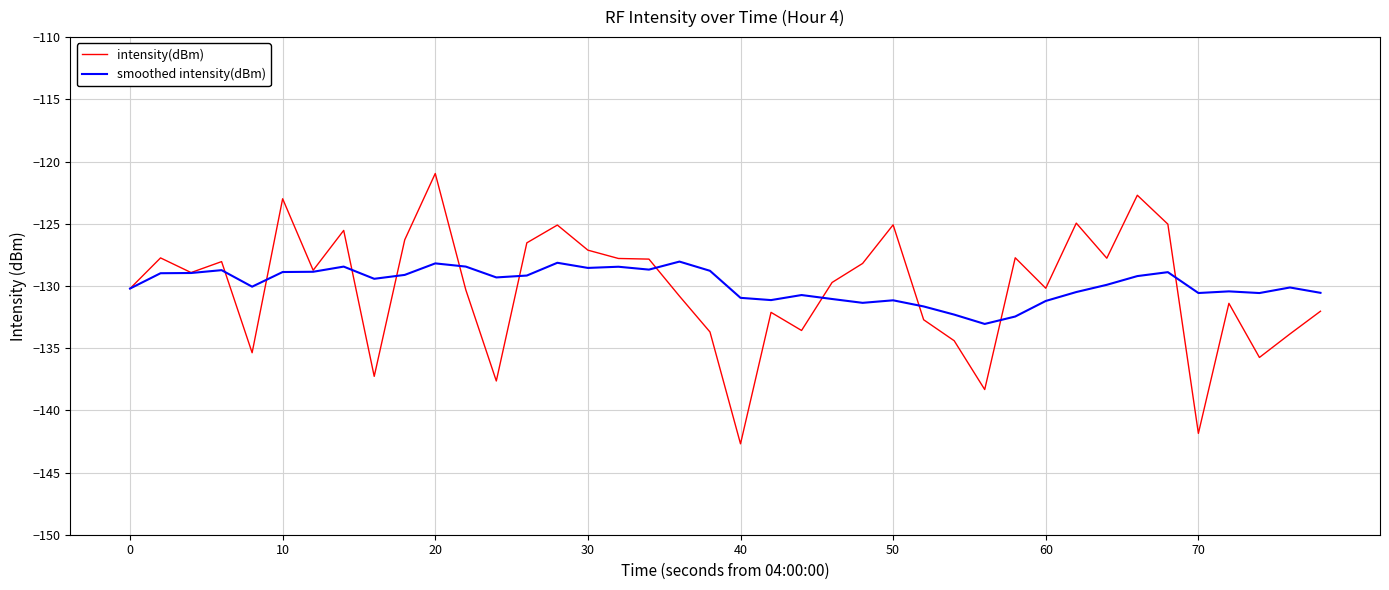

Rank the series by their maximum value, from lowest to highest.

smoothed intensity(dBm), intensity(dBm)